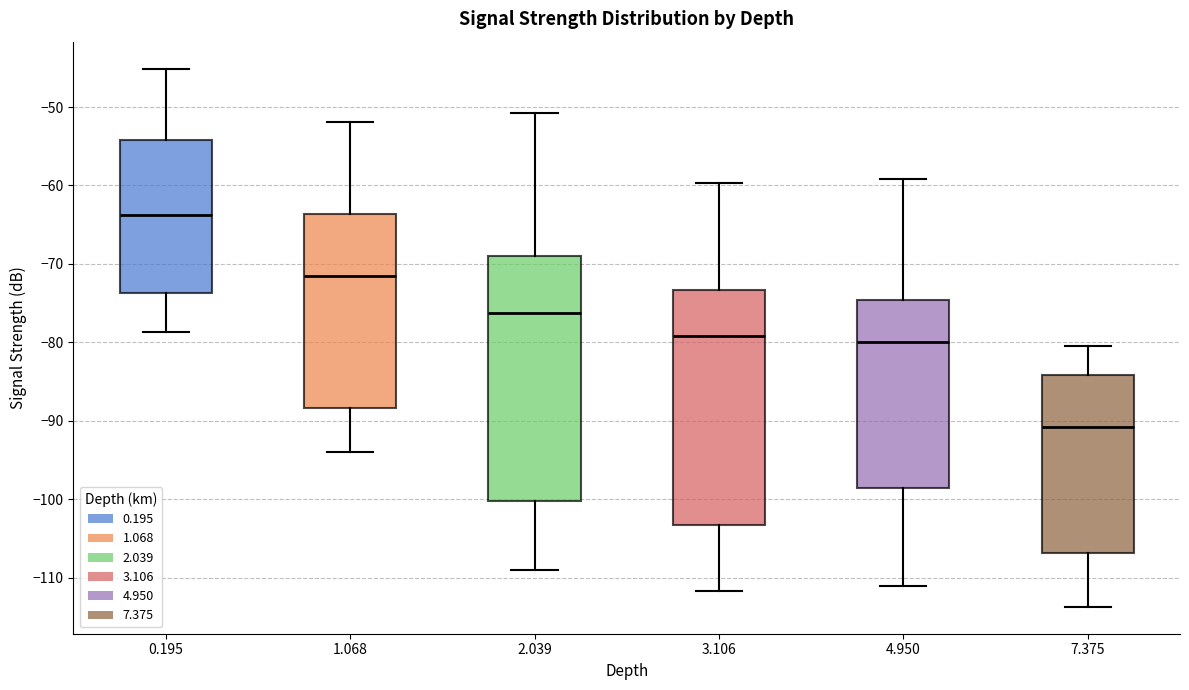

Which box is the tallest, from its lower edge to its upper edge?

2.039